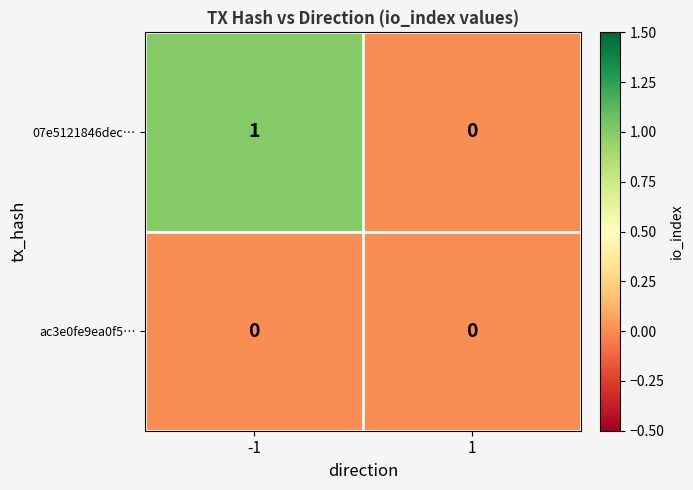

At which category is the sum across all series the highest?

-1